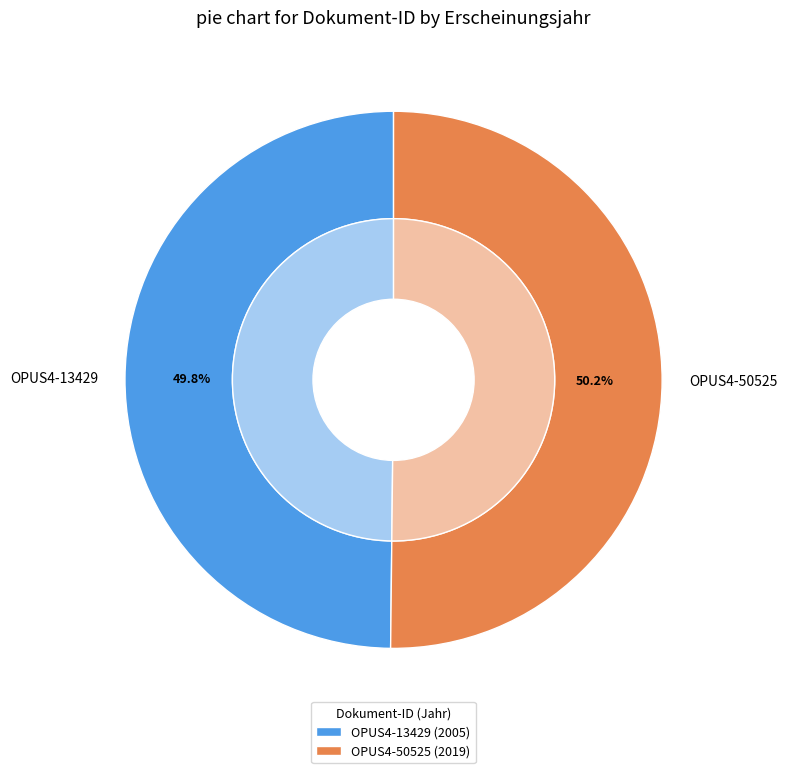

How many segments does this pie chart have?

2